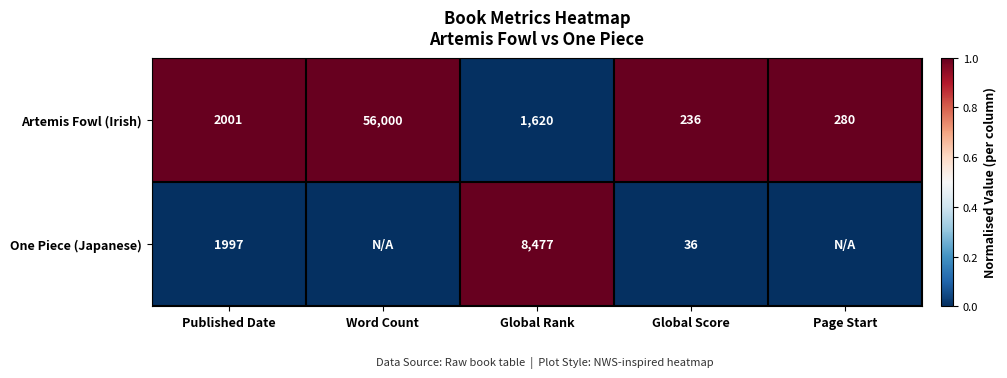

The value of One Piece (Japanese) at Global Score is 1. True or false?

False